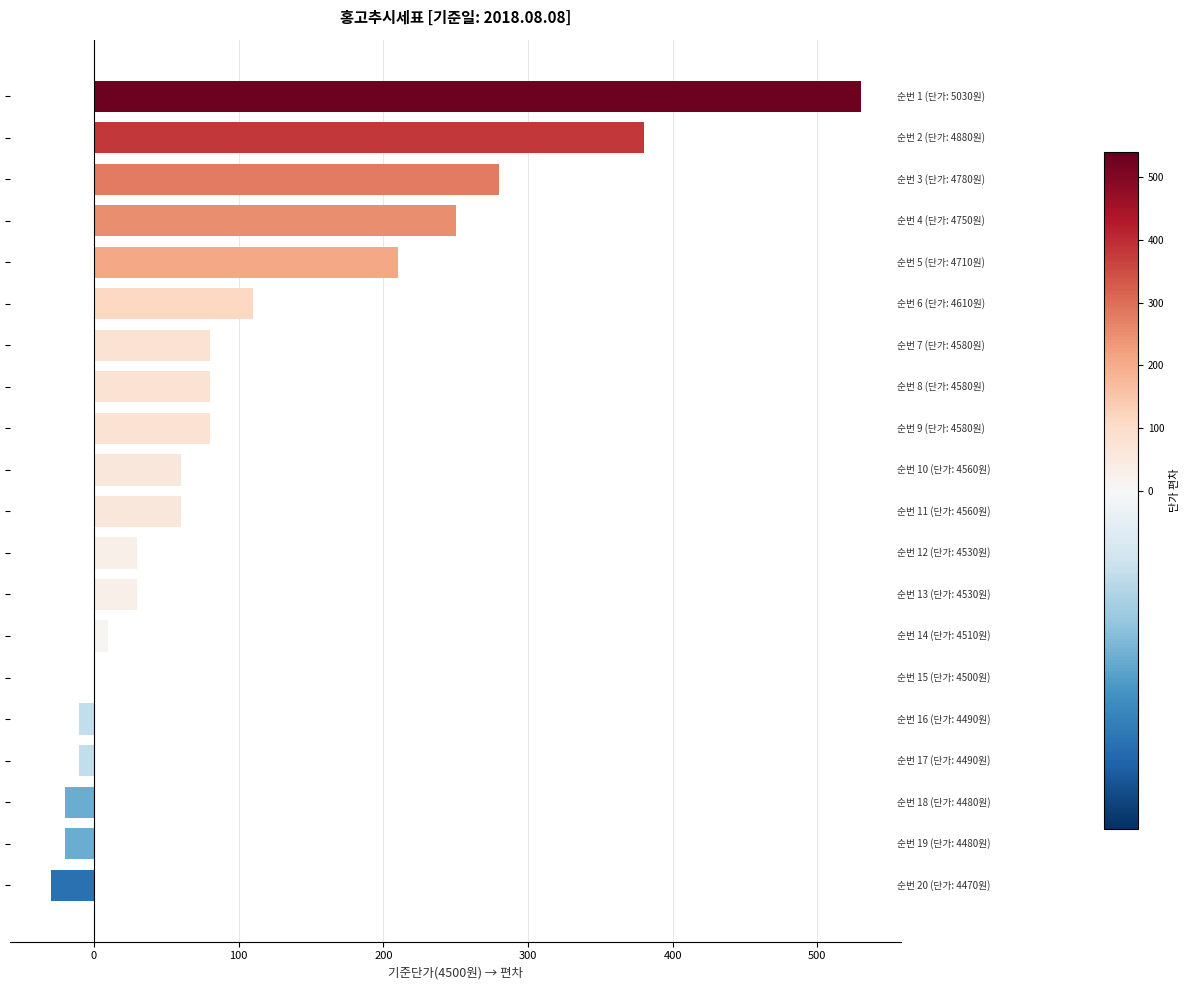

What is the maximum value shown in the chart?

530